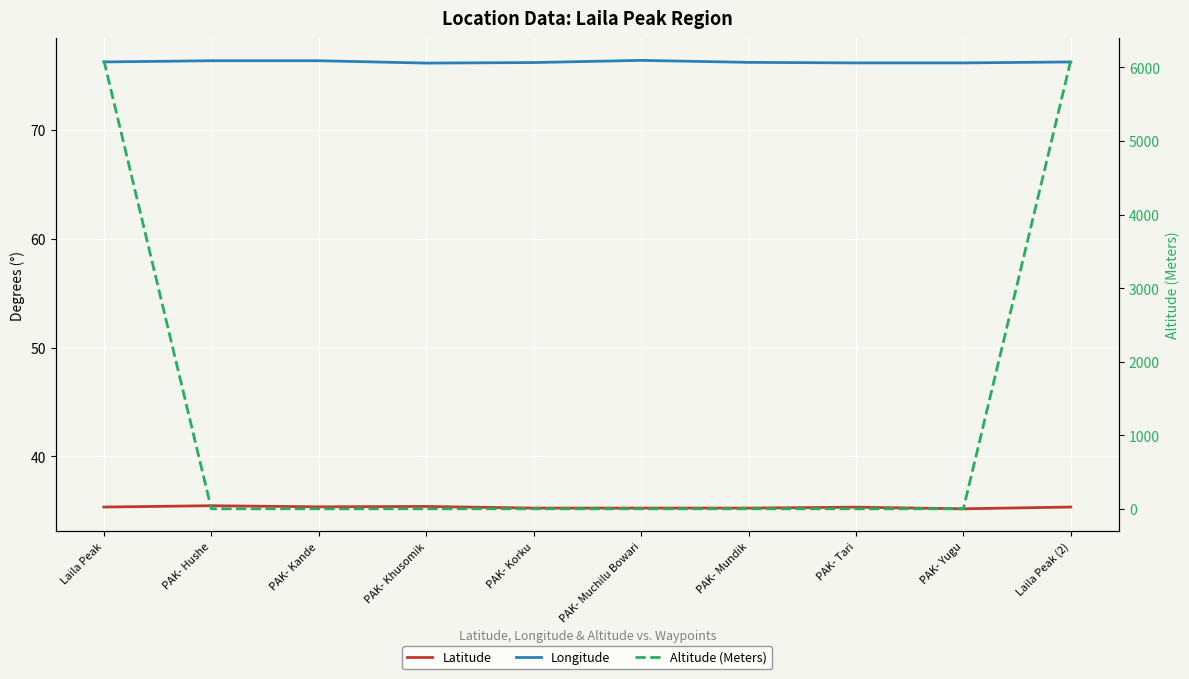

Count the number of categories in the chart.

10